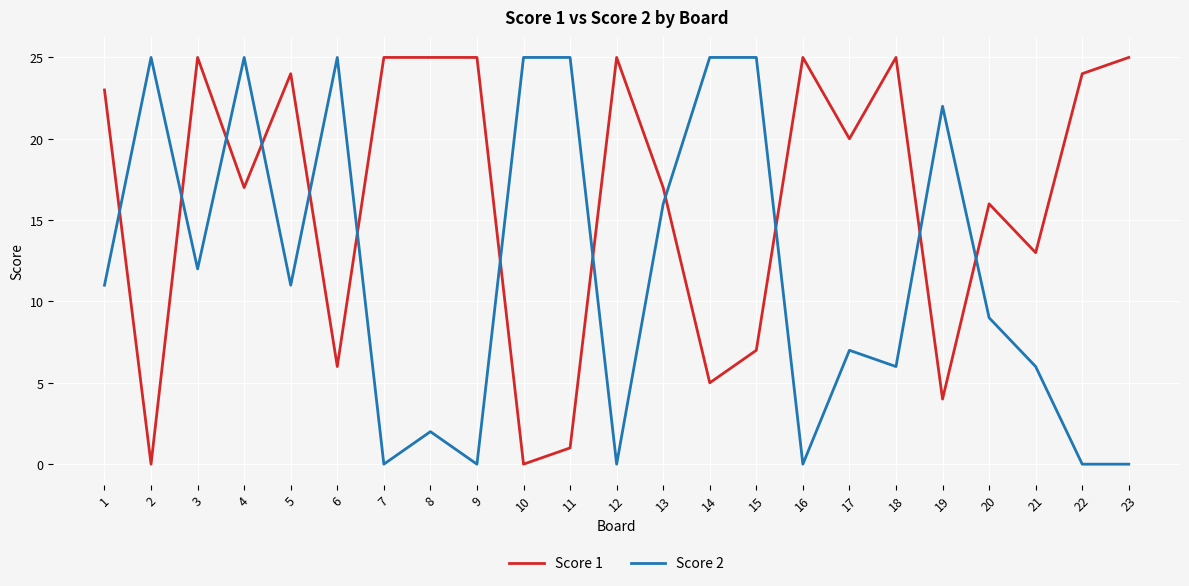

What is the sum of all Score 2 values?

277